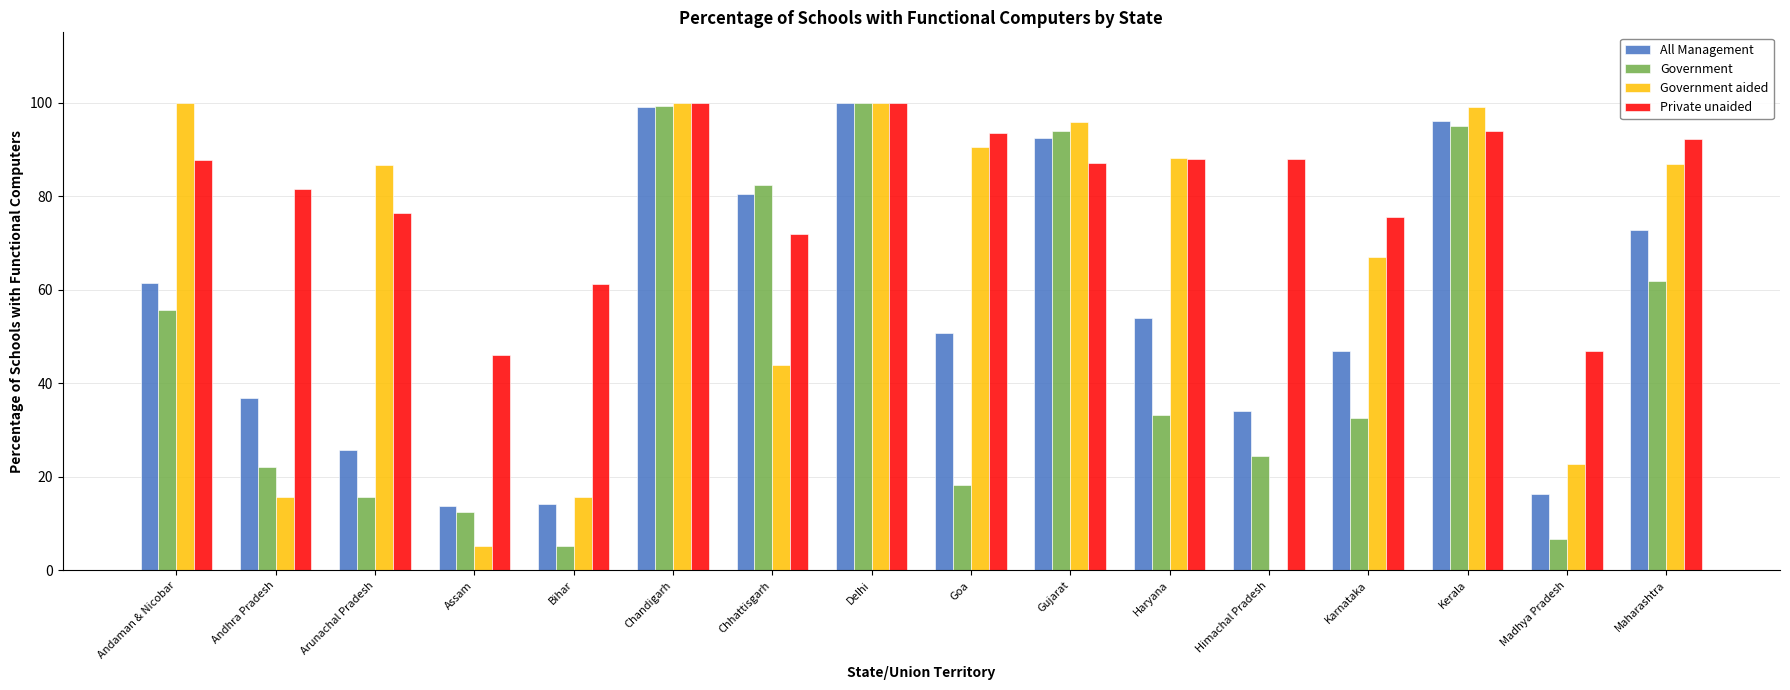

How many groups of bars are there?

16